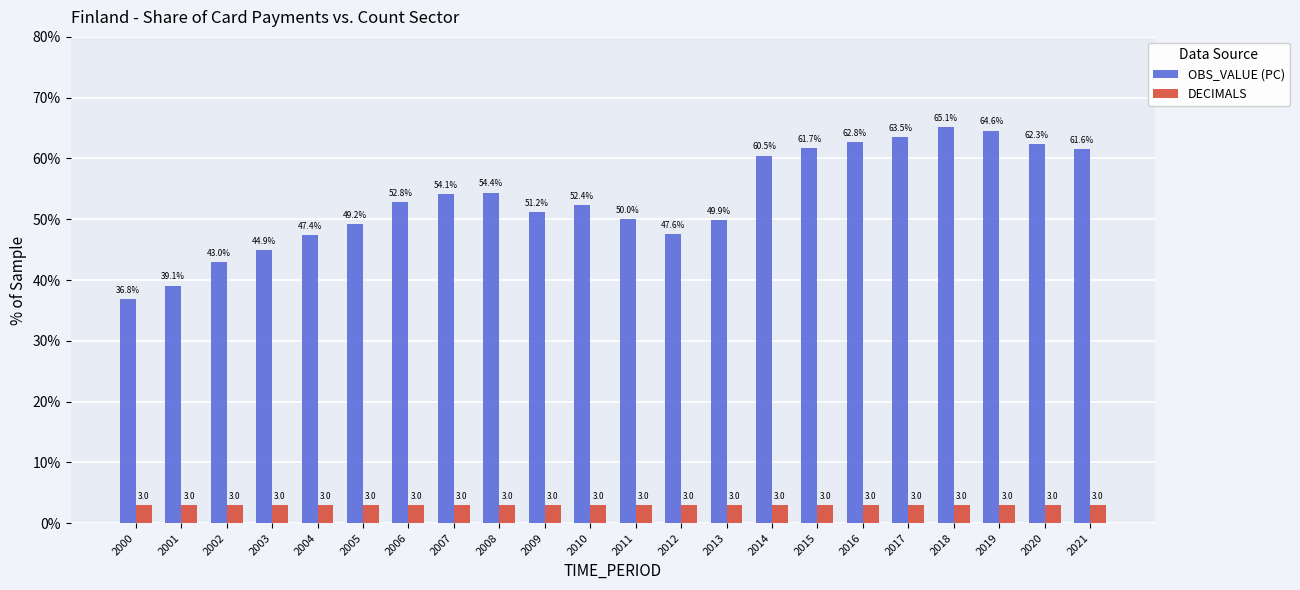

Where is OBS_VALUE (PC) nearest to the value 50?

2011